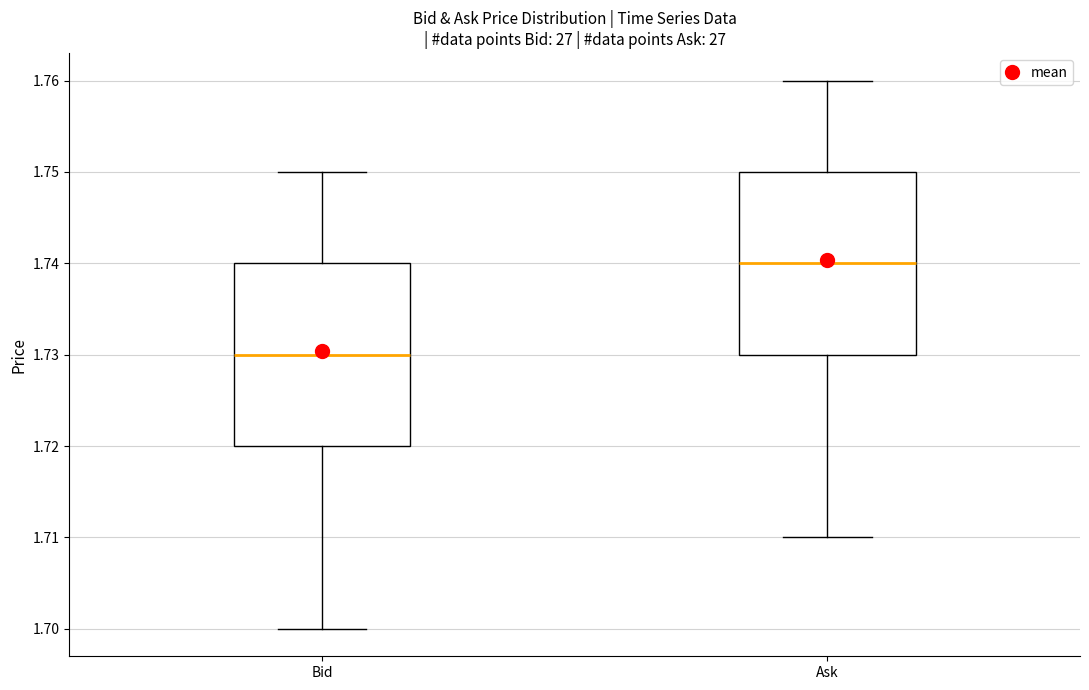

Reading left to right, read every box against the y-axis: the position of its median line, the range the box covers, and the ends of its whiskers. The values are not printed on the chart, so give them approximately, as read against the axis.

Bid: median 1.73, box 1.72 to 1.74, whiskers 1.70 to 1.75
Ask: median 1.74, box 1.73 to 1.75, whiskers 1.71 to 1.76